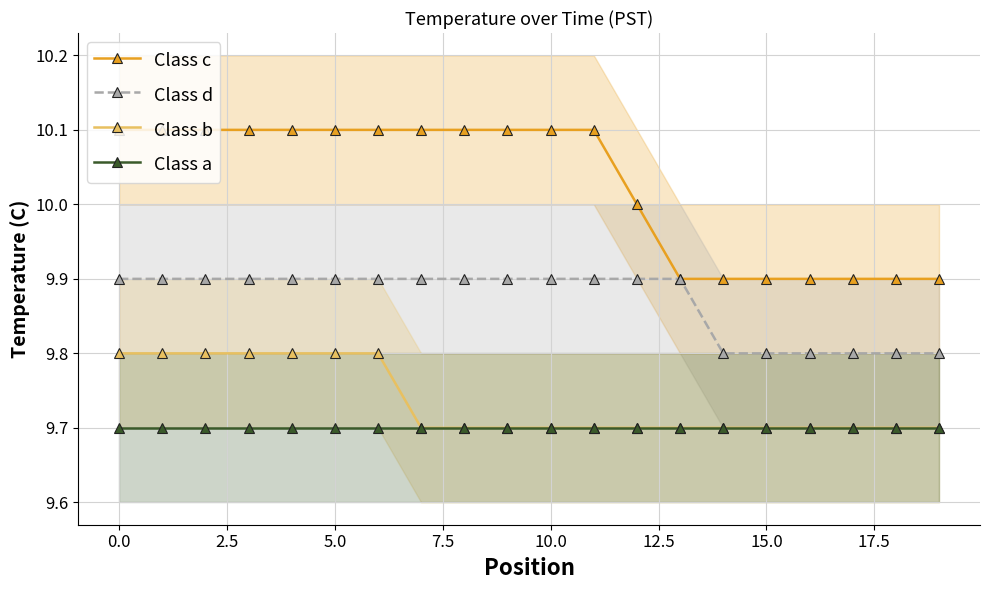

Rank the series by their maximum value, from highest to lowest.

Class c, Class d, Class b, Class a